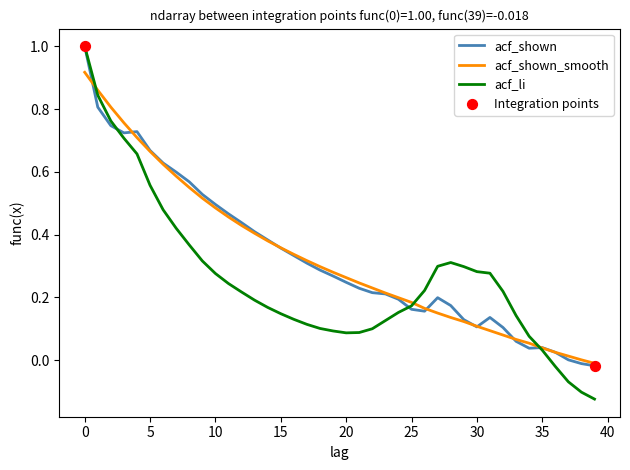

What is the greatest value displayed?

1.0